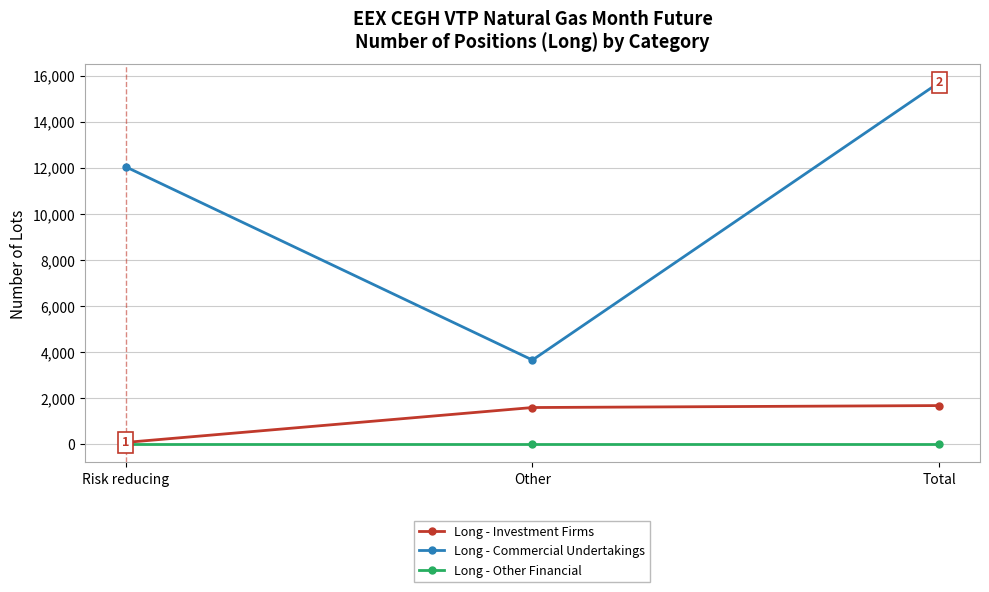

Which series has the largest total across all categories?

Long - Commercial Undertakings